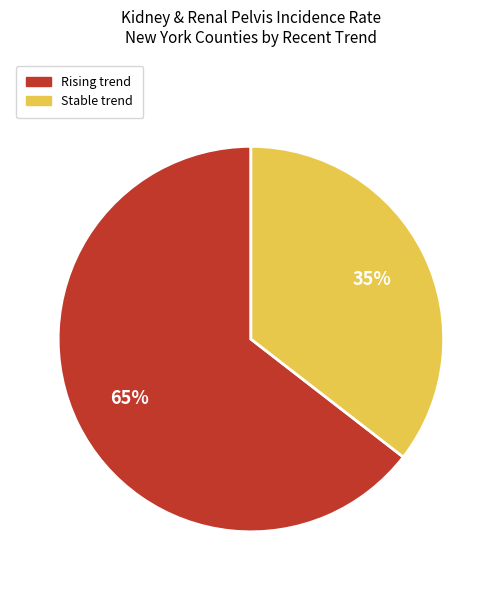

Is there a majority slice in this chart?

Yes